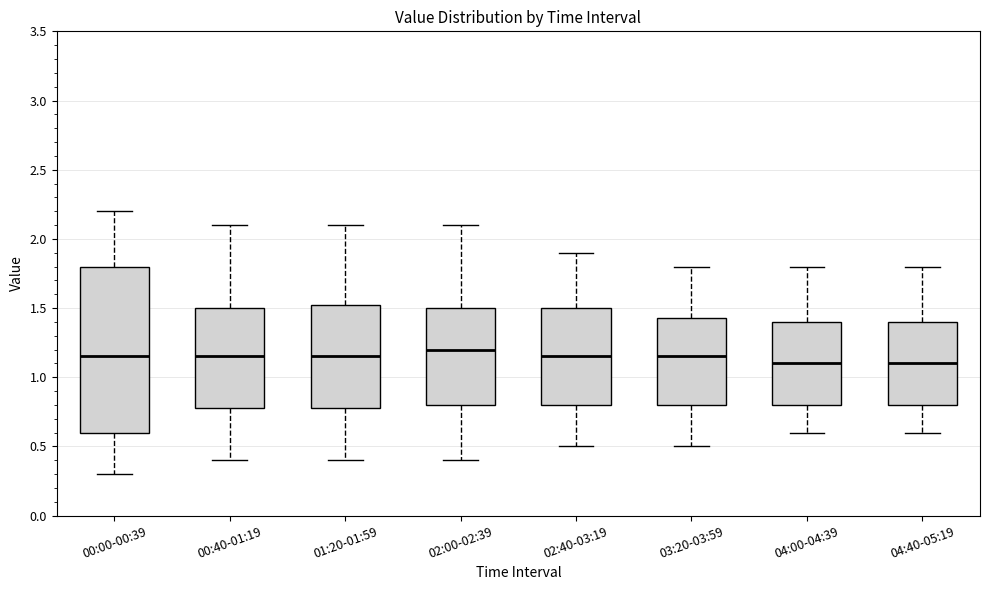

Reading left to right, transcribe this box plot: for each box, give where its median line is, the range the box spans, and where its two whiskers end, as read against the y-axis. The values are not printed on the chart, so give them approximately, as read against the axis.

00:00-00:39: median 1.15, box 0.60 to 1.80, whiskers 0.30 to 2.20
00:40-01:19: median 1.15, box 0.80 to 1.50, whiskers 0.40 to 2.10
01:20-01:59: median 1.15, box 0.80 to 1.55, whiskers 0.40 to 2.10
02:00-02:39: median 1.20, box 0.80 to 1.50, whiskers 0.40 to 2.10
02:40-03:19: median 1.15, box 0.80 to 1.50, whiskers 0.50 to 1.90
03:20-03:59: median 1.15, box 0.80 to 1.45, whiskers 0.50 to 1.80
04:00-04:39: median 1.10, box 0.80 to 1.40, whiskers 0.60 to 1.80
04:40-05:19: median 1.10, box 0.80 to 1.40, whiskers 0.60 to 1.80